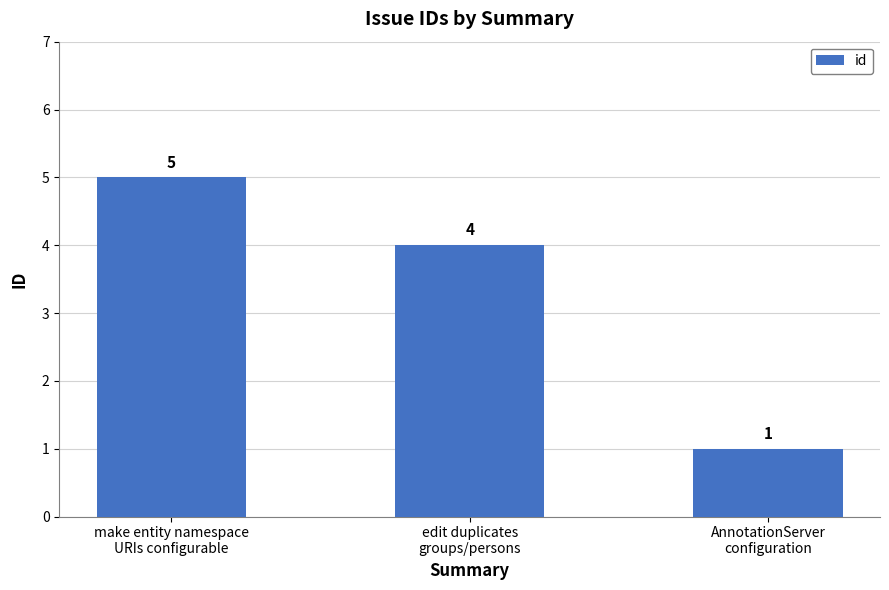

The chart shows a value of 1 at AnnotationServer
configuration. True or false?

True